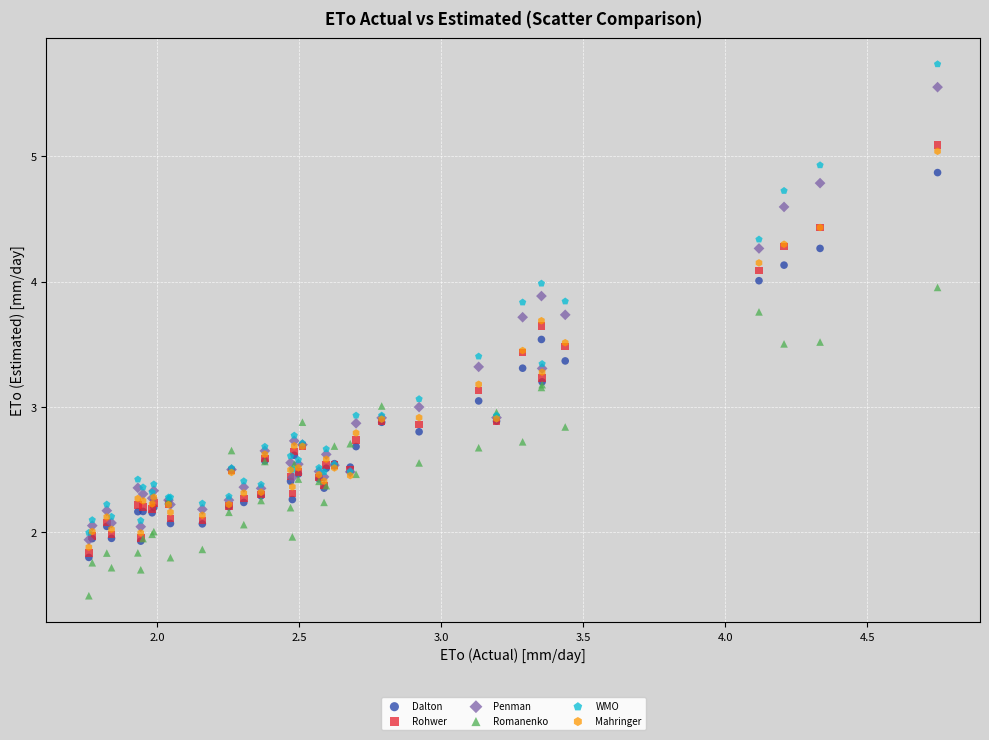

What are all the series names shown in the legend?

Dalton, Rohwer, Penman, Romanenko, WMO, Mahringer